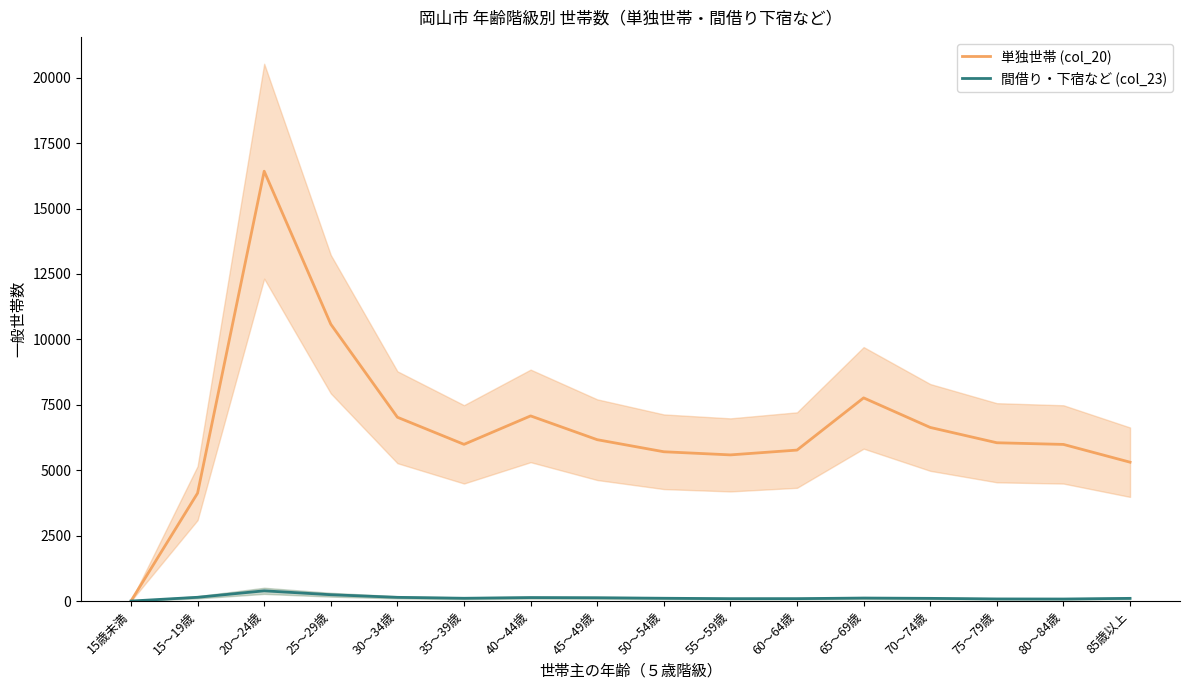

Where does the 間借り・下宿など (col_23) series first go above 107?

15～19歳